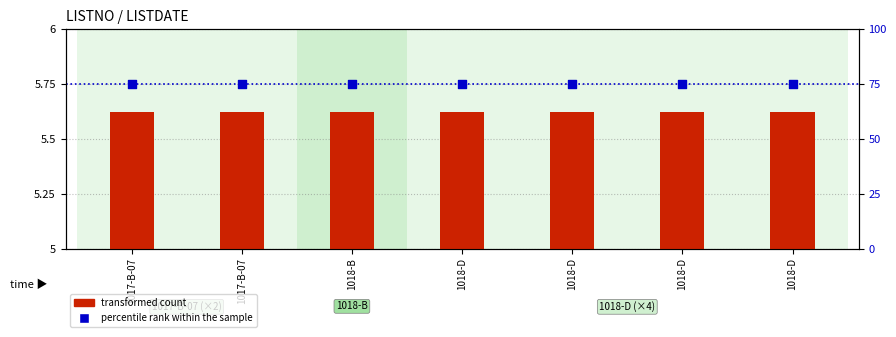

Which series has the largest Y range (max minus min)?

transformed count